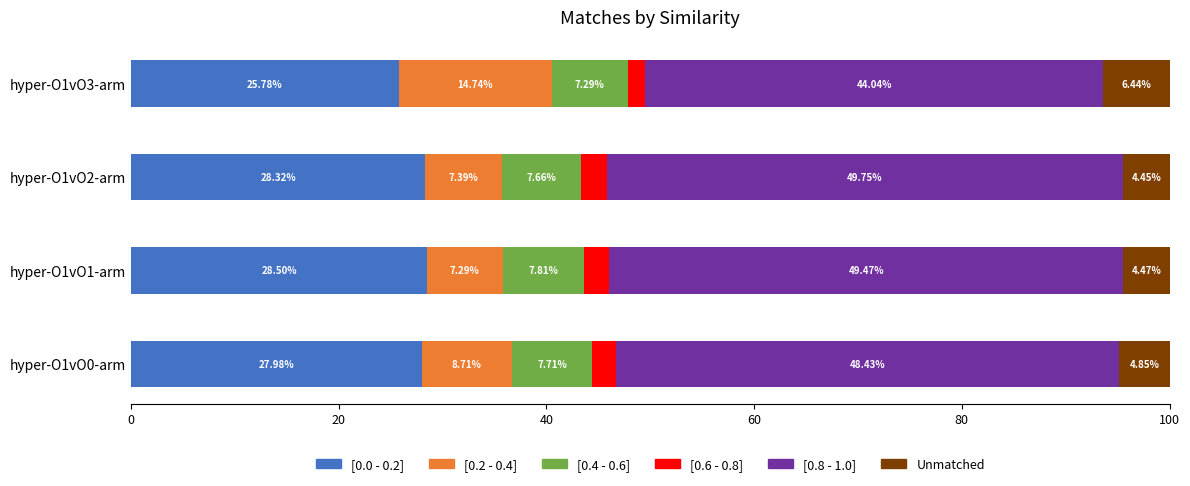

What is the total value across all series at hyper-O1vO3-arm?

100.0